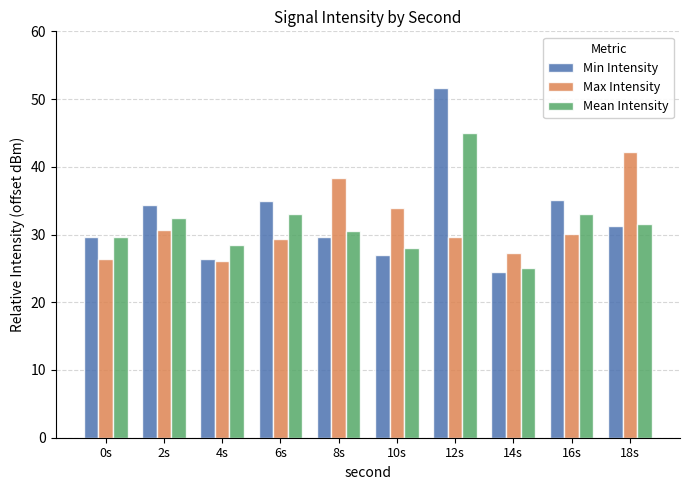

Where does the Min Intensity series first go above 31?

2s